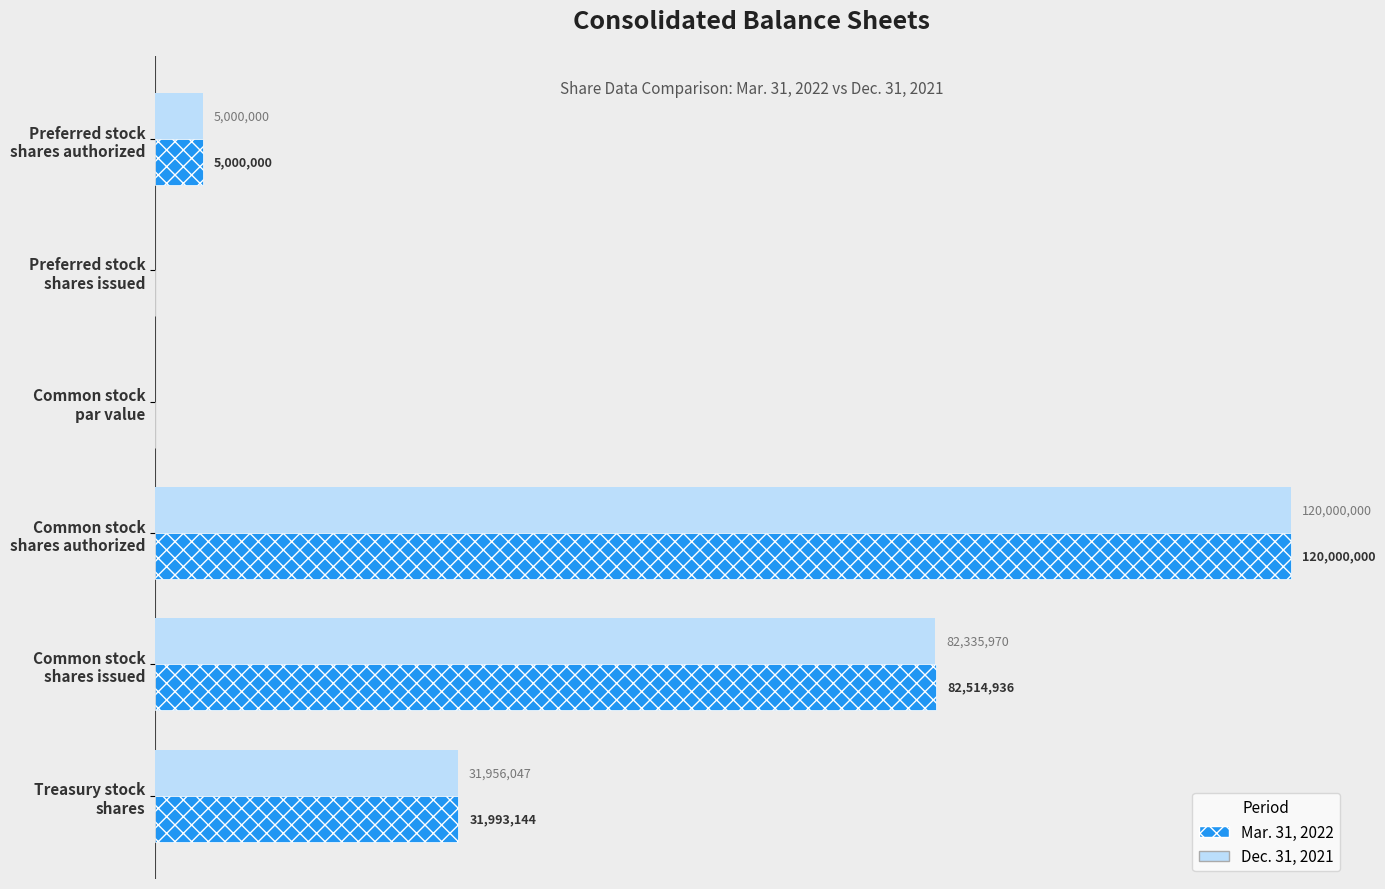

Which series has the largest range (max minus min)?

Mar. 31, 2022